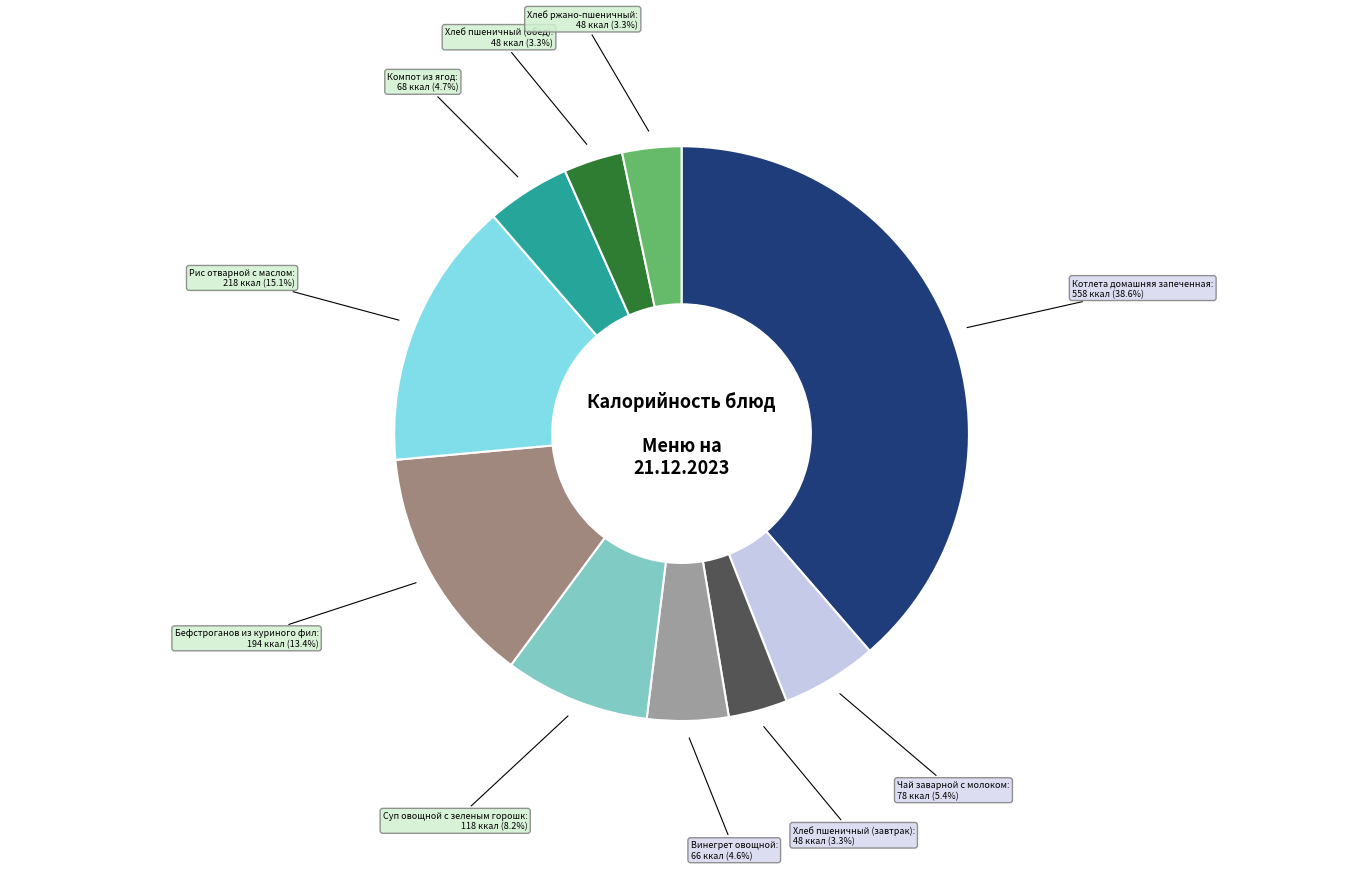

Rank the categories by value from highest to lowest.

Котлета домашняя запеченная, Рис отварной с маслом, Бефстроганов из куриного филе, Суп овощной с зеленым горошком, Чай заварной с молоком, Компот из ягод, Винегрет овощной, Хлеб пшеничный (завтрак), Хлеб пшеничный (обед), Хлеб ржано-пшеничный